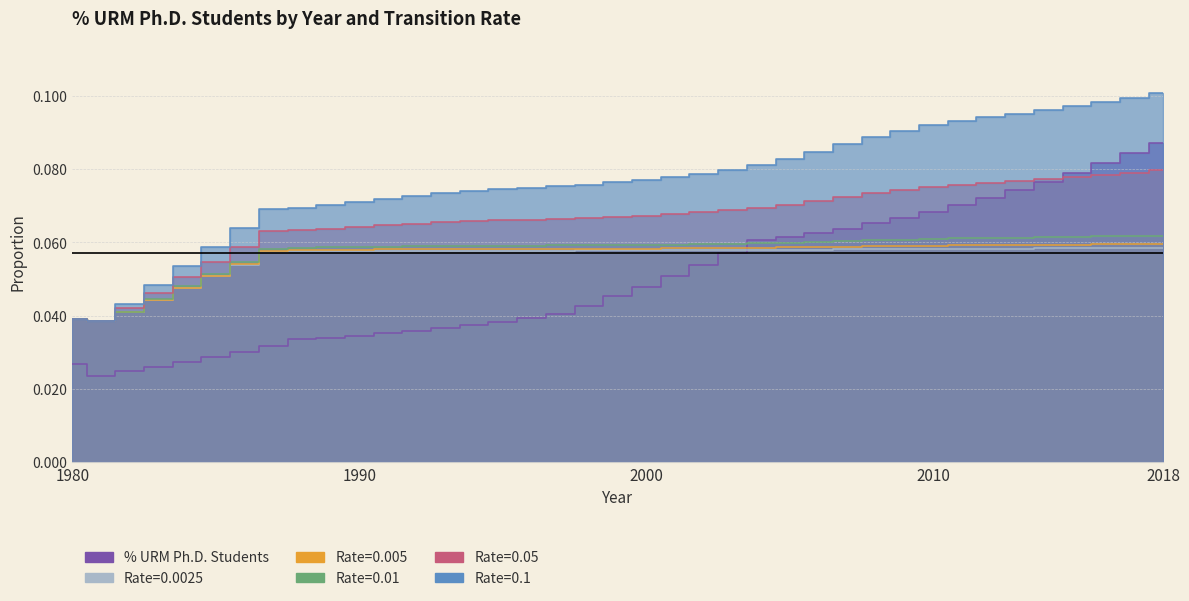

How many series are shown in this chart?

6